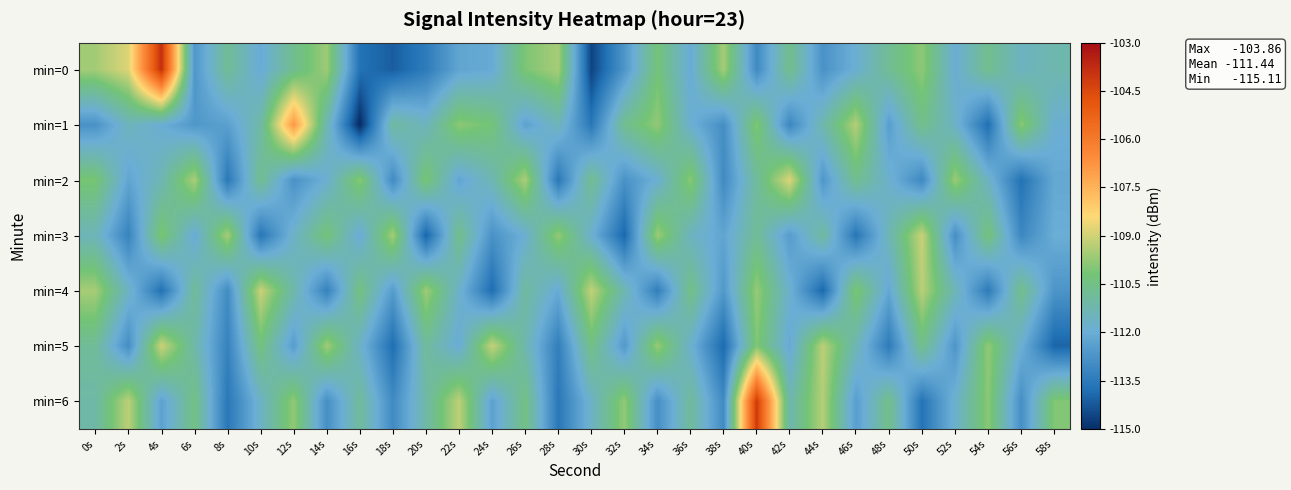

What is the difference between the highest and lowest values at 8s?

4.1